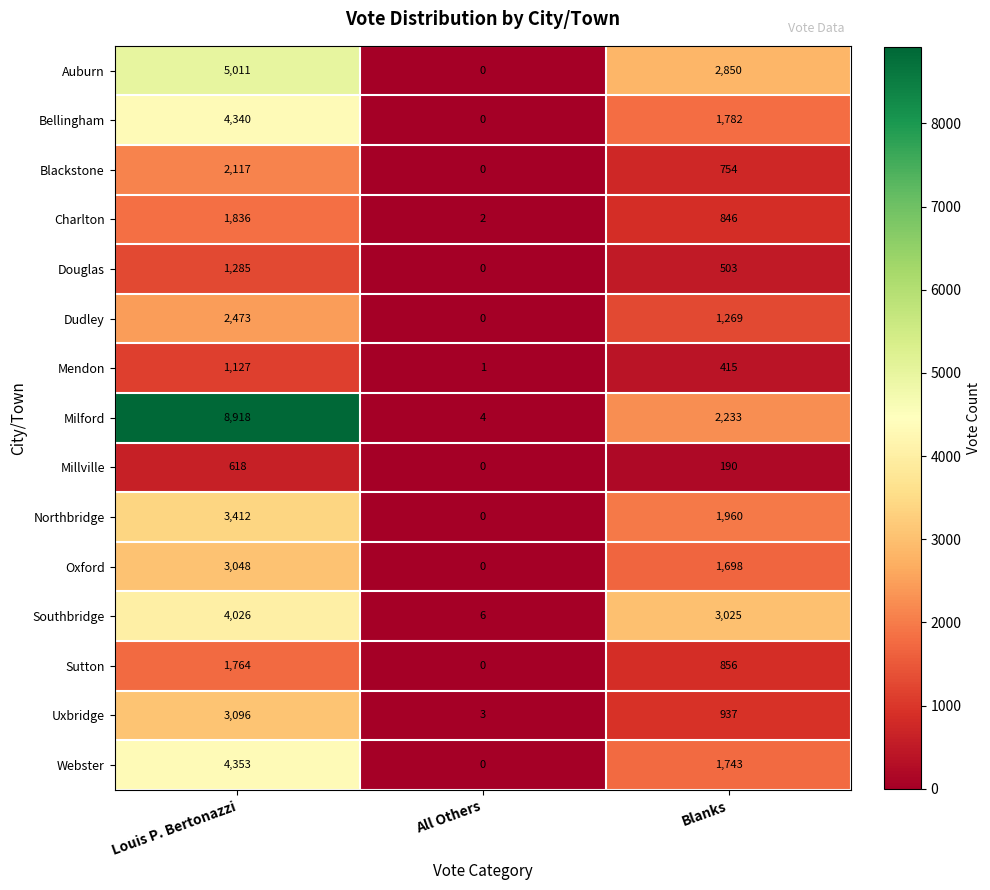

At how many categories does at least one series exceed 1660?

2